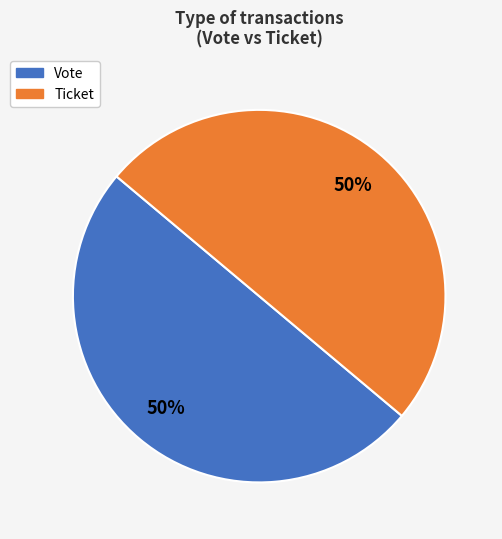

What is the ratio of the value at Ticket to the value at Vote?

1.0